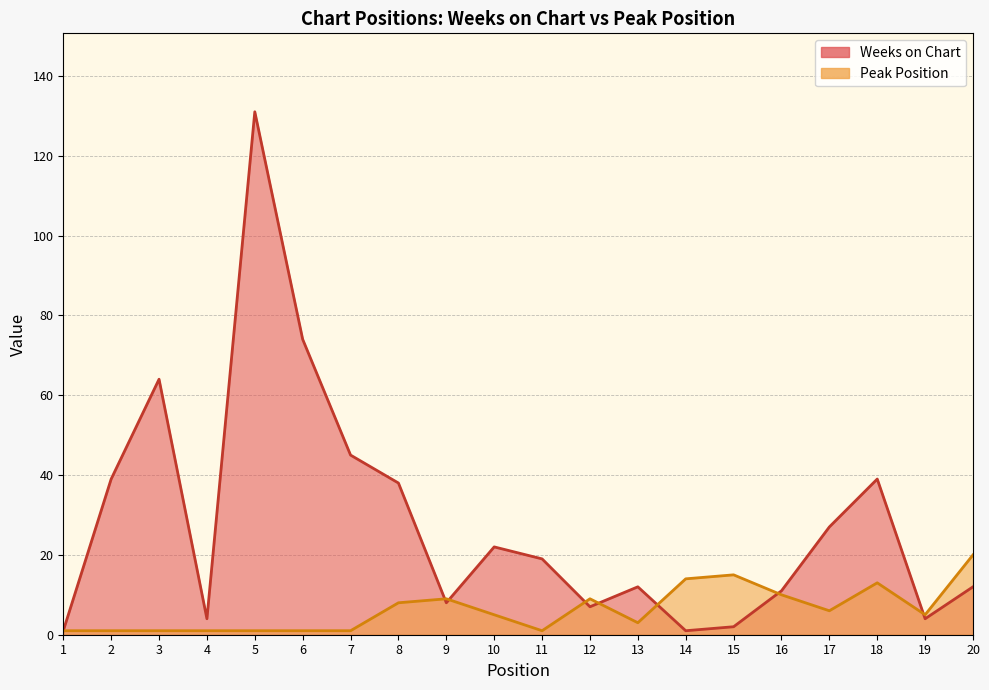

How many values in the Weeks on Chart series exceed 19?

9